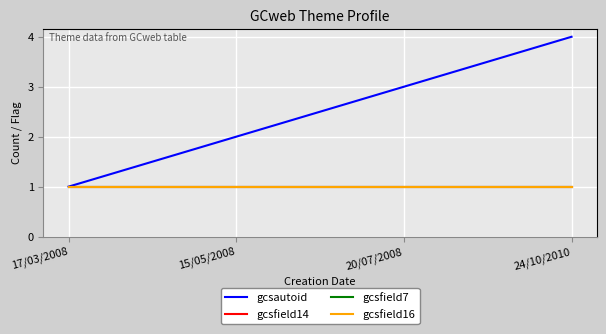

Is this an area chart (filled region under the line)?

No